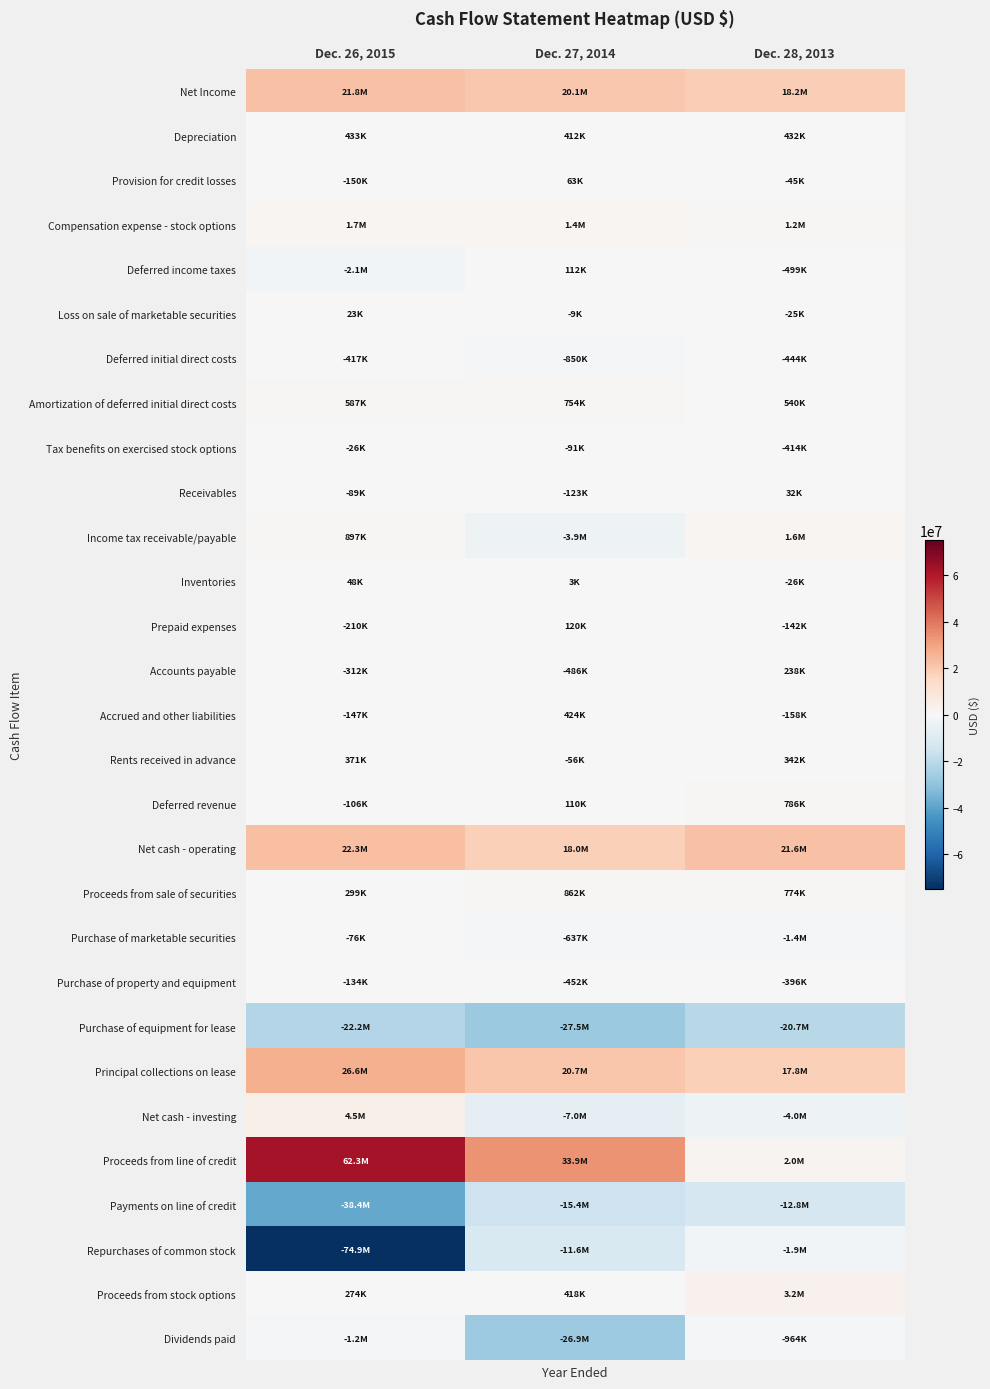

Rank the series by their maximum value, from highest to lowest.

Proceeds from line of credit, Principal collections on lease, Net cash - operating, Net Income, Net cash - investing, Proceeds from stock options, Compensation expense - stock options, Income tax receivable/payable, Proceeds from sale of securities, Deferred revenue, Amortization of deferred initial direct costs, Depreciation, Accrued and other liabilities, Rents received in advance, Accounts payable, Prepaid expenses, Deferred income taxes, Provision for credit losses, Inventories, Receivables, Loss on sale of marketable securities, Tax benefits on exercised stock options, Purchase of marketable securities, Purchase of property and equipment, Deferred initial direct costs, Dividends paid, Repurchases of common stock, Payments on line of credit, Purchase of equipment for lease